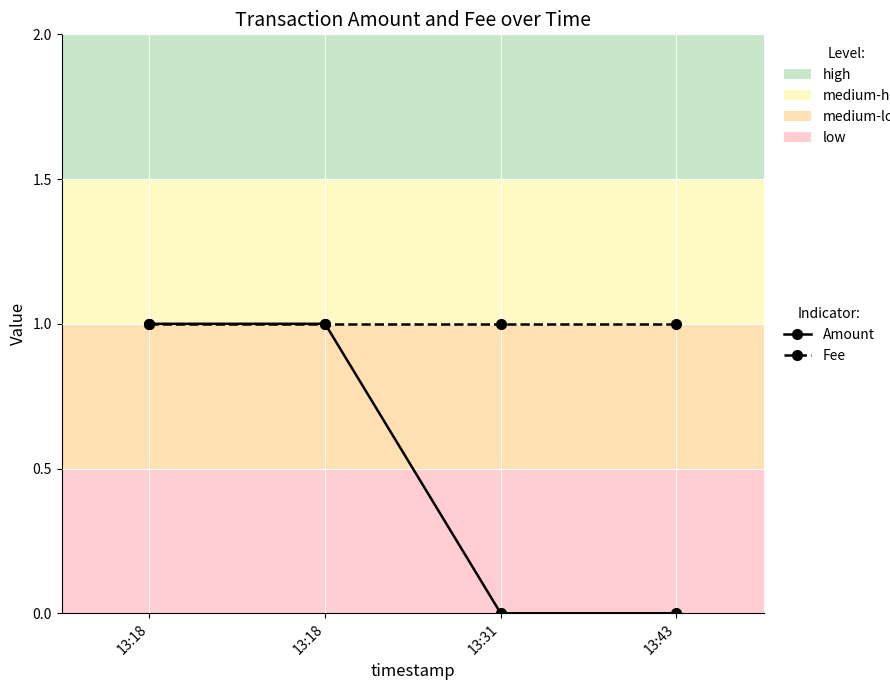

Count the Amount values in the range 0 to 1.

4